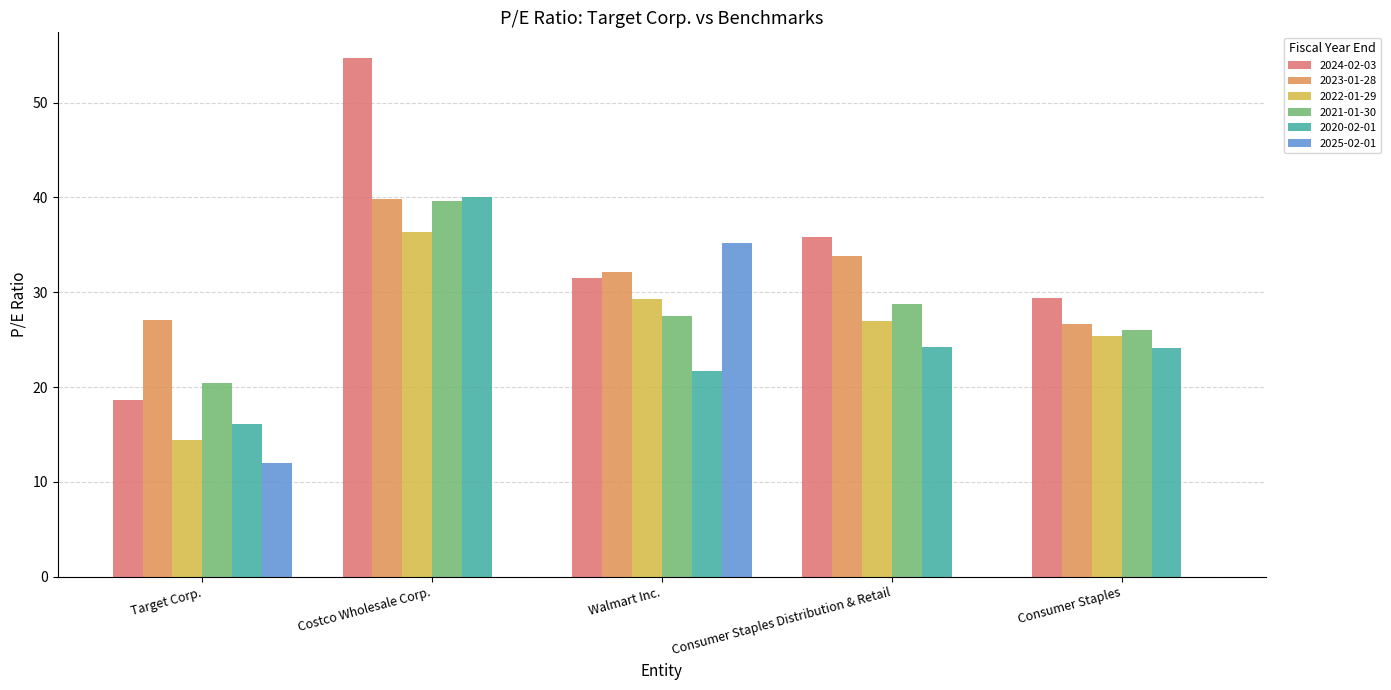

Which series changed the most between Costco Wholesale Corp. and Consumer Staples?

2024-02-03